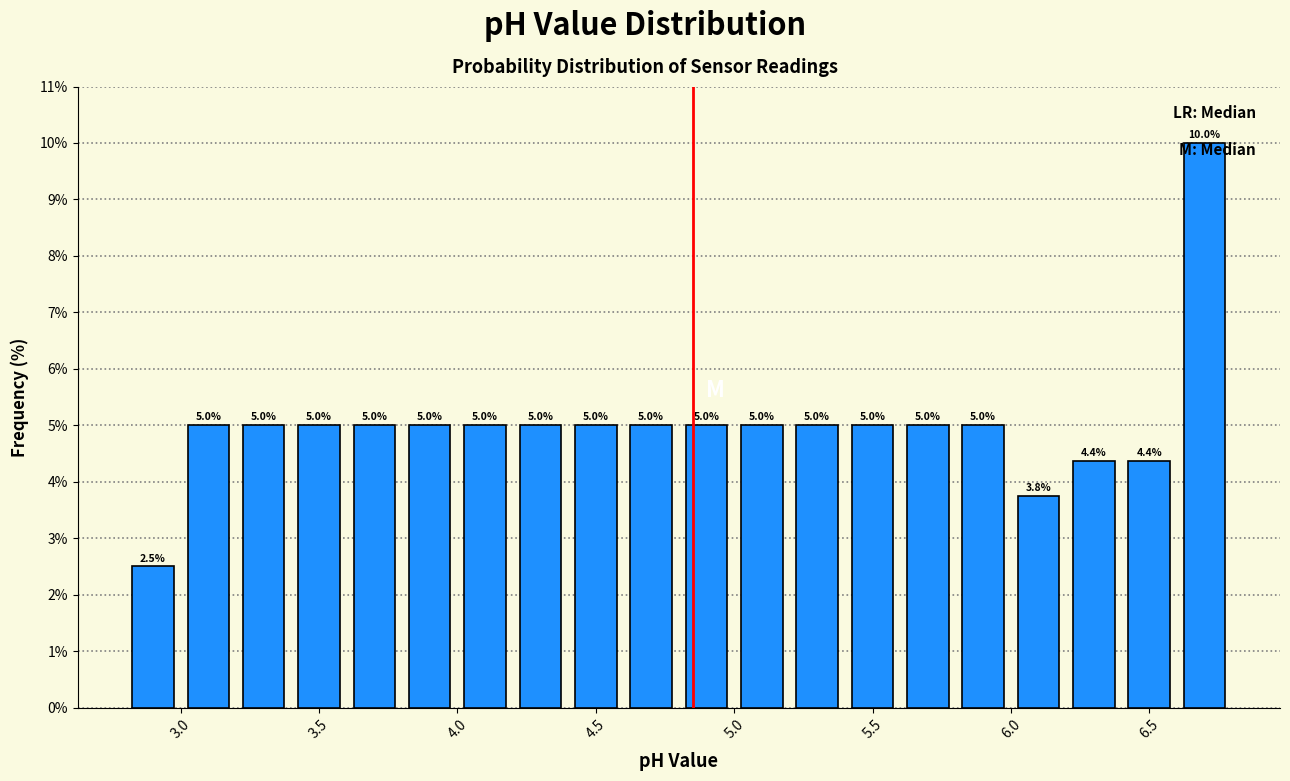

Reading left to right, list every bar in this chart as the range it spans on the x-axis followed by its height.

2.8 to 3.0: 2.5
3.0 to 3.2: 5.0
3.2 to 3.4: 5.0
3.4 to 3.6: 5.0
3.6 to 3.8: 5.0
3.8 to 4.0: 5.0
4.0 to 4.2: 5.0
4.2 to 4.4: 5.0
4.4 to 4.6: 5.0
4.6 to 4.8: 5.0
4.8 to 5.0: 5.0
5.0 to 5.2: 5.0
5.2 to 5.4: 5.0
5.4 to 5.6: 5.0
5.6 to 5.8: 5.0
5.8 to 6.0: 5.0
6.0 to 6.2: 3.8
6.2 to 6.4: 4.4
6.4 to 6.6: 4.4
6.6 to 6.8: 10.0